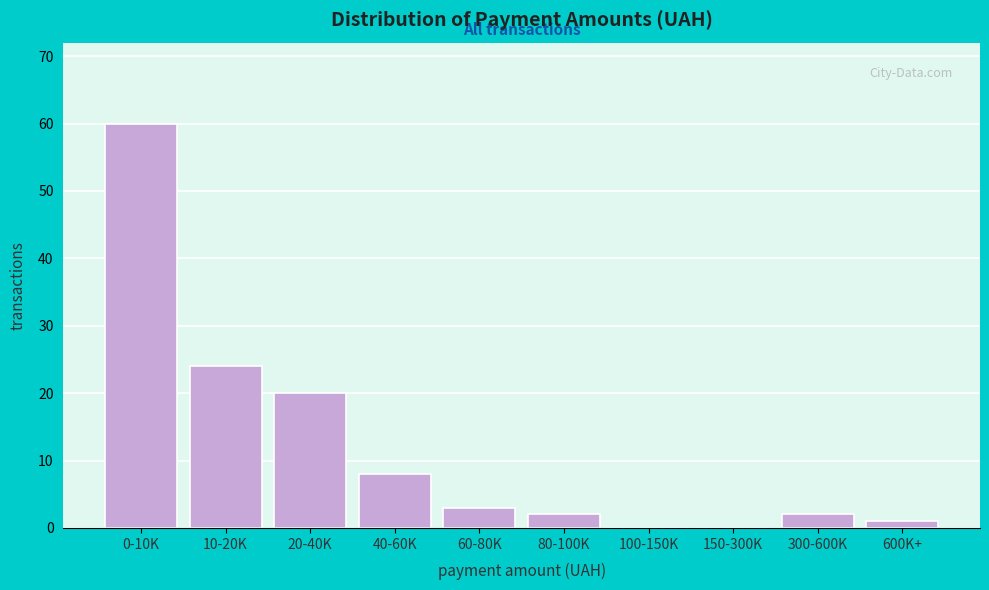

Reading left to right, what are all the values shown in this chart?

0-10K=60	10-20K=24	20-40K=20	40-60K=8	60-80K=3	80-100K=2	100-150K=0	150-300K=0	300-600K=2	600K+=1